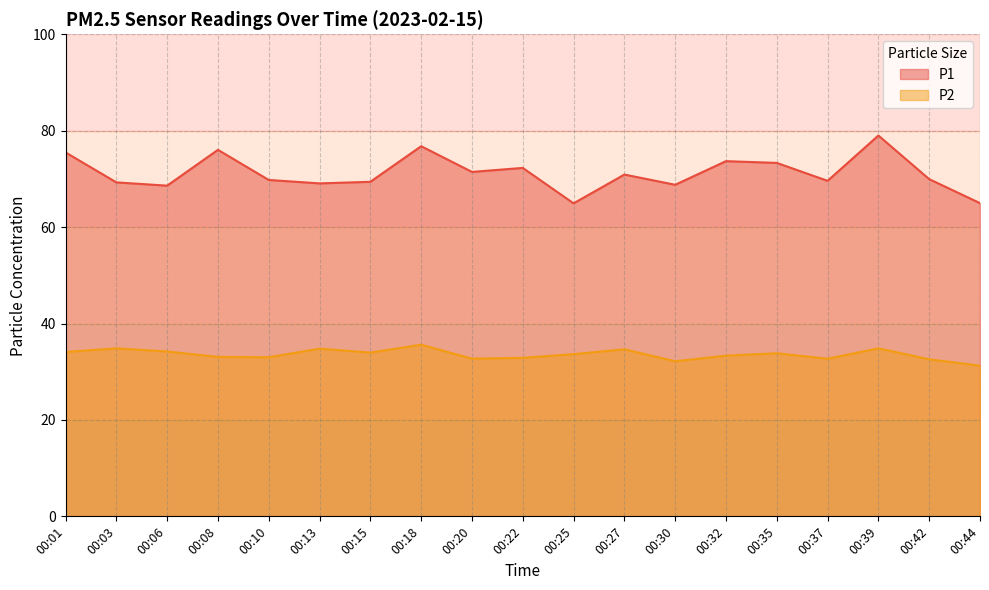

True or false: P1 has a value of 15.7 at 00:06.

False